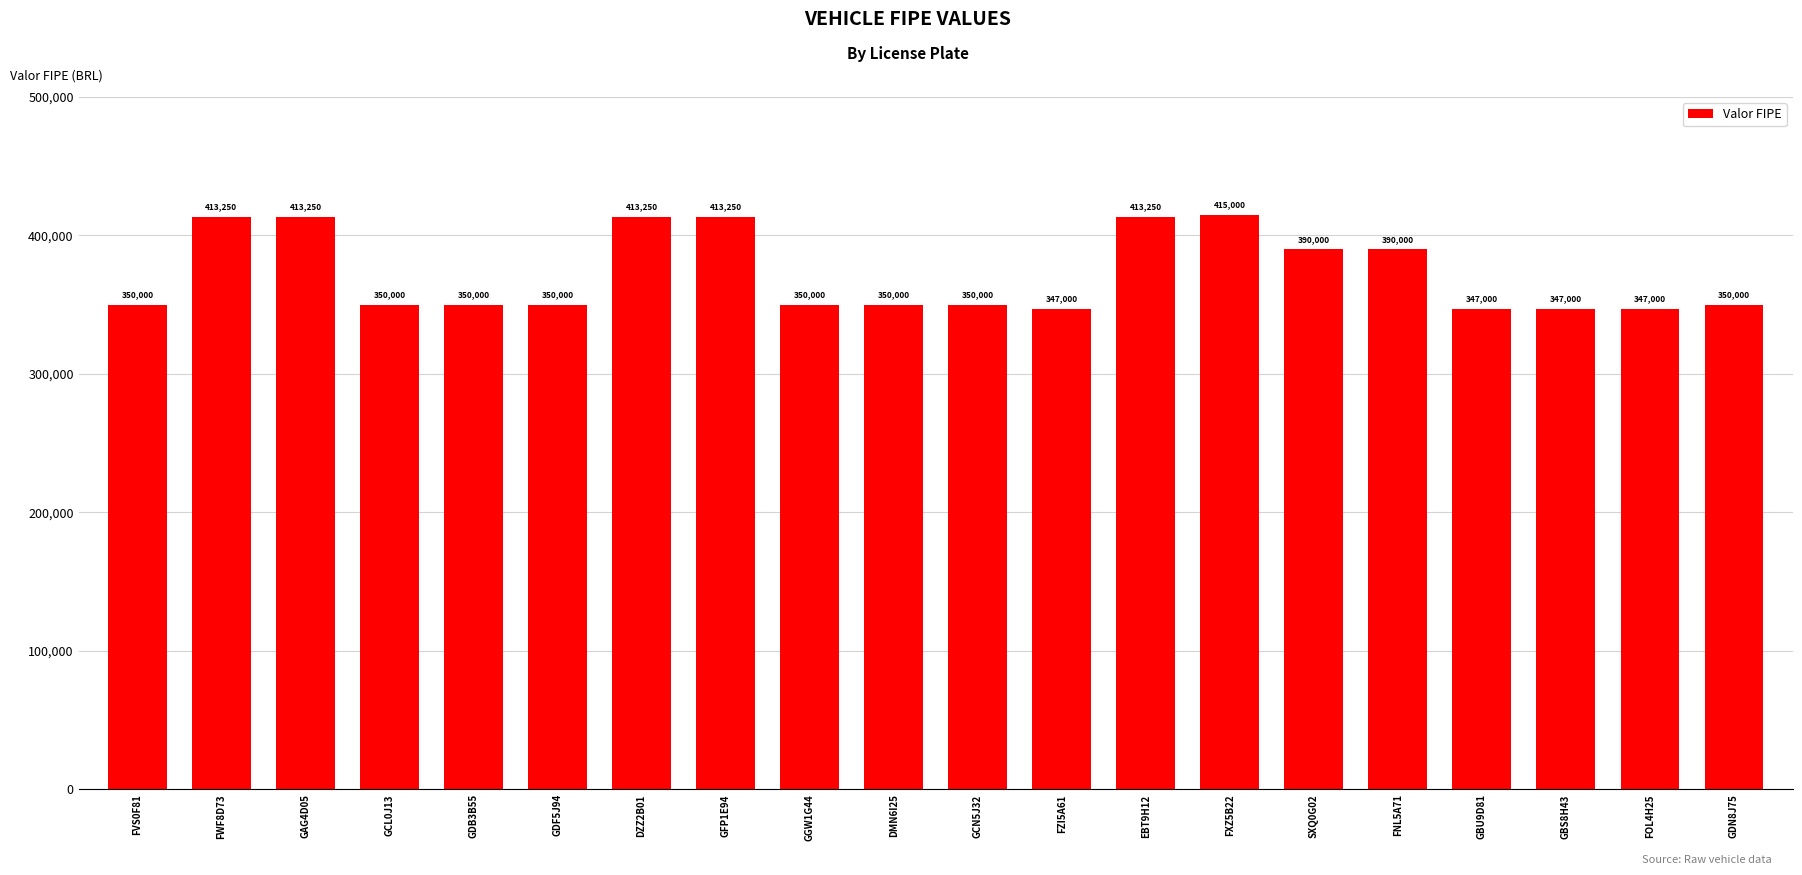

What is the label of the 18th bar from the right?

GAG4D05